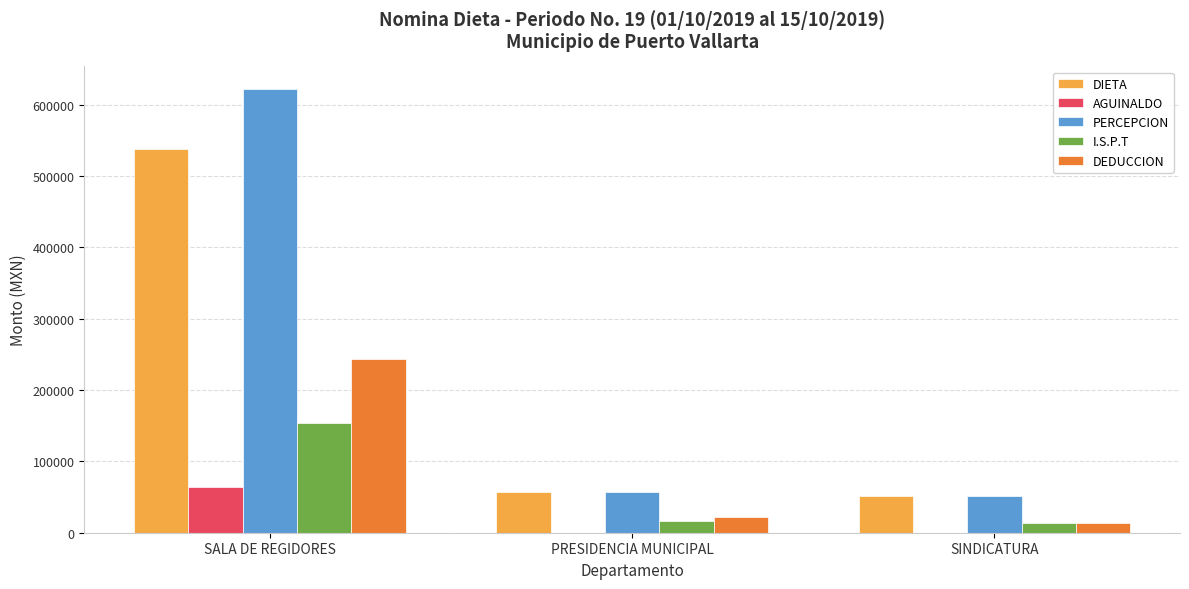

What is the sum of all DIETA values?

647843.6